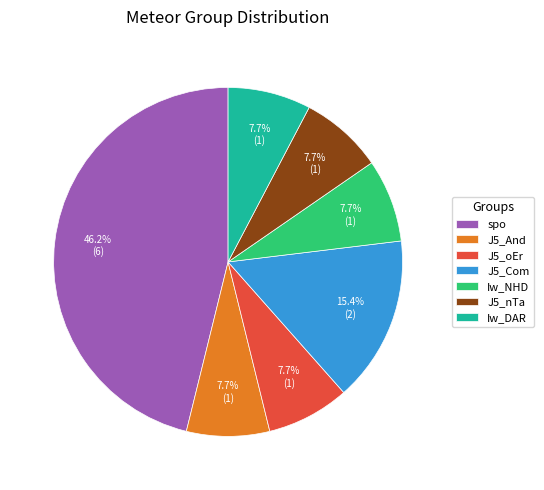

Does spo account for over 50% of the chart?

No